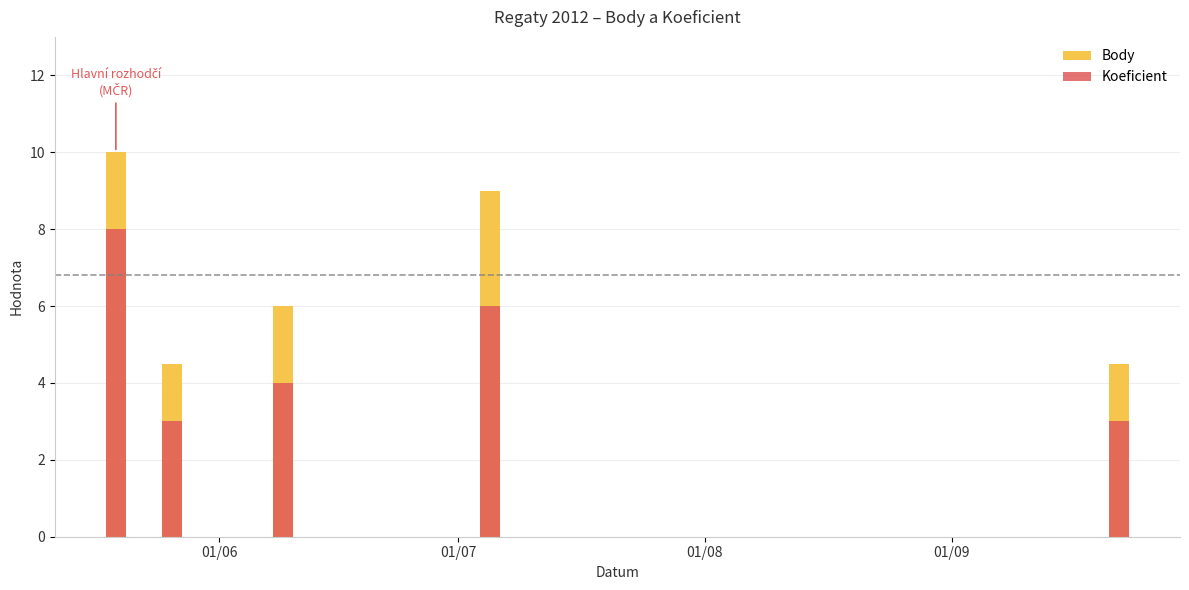

What is the label of the 4th bar from the left?

01/09